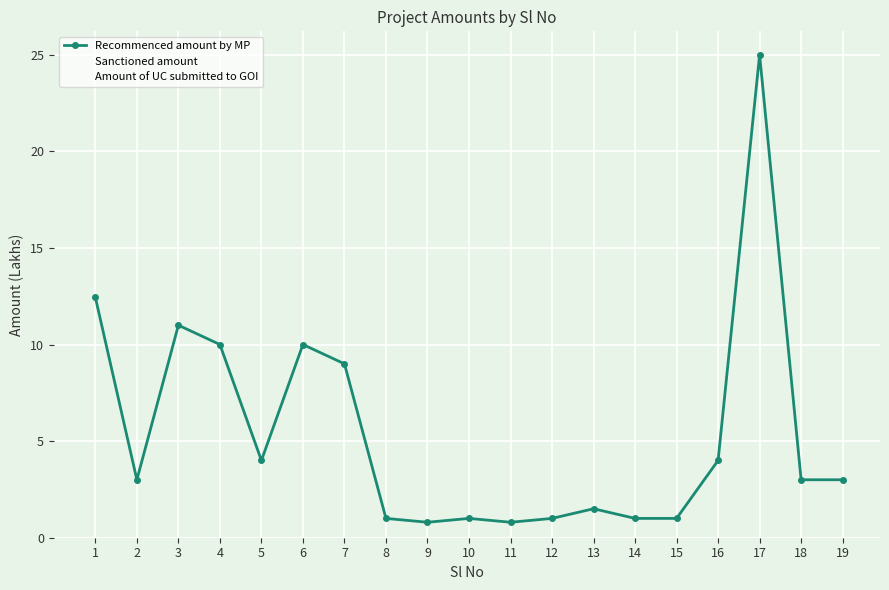

What is the value of the Recommenced amount by MP point at the 16th from the left?

4.0